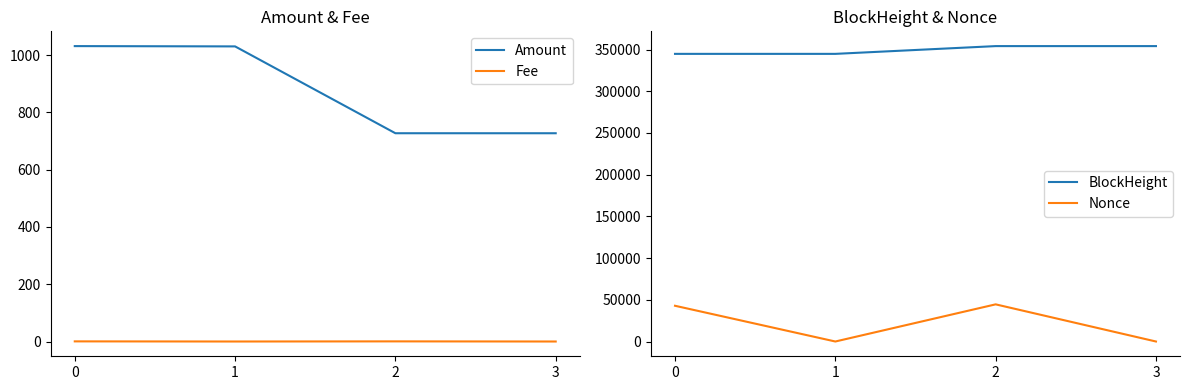

Reading left to right, list all the values displayed in this chart.

Amount: 0=1031.5	1=1030.5	2=727.3	3=727.2
Fee: 0=0.5	1=0.0	2=0.5	3=0.0
BlockHeight: 0=344839.0	1=344842.0	2=354143.0	3=354147.0
Nonce: 0=42850.0	1=0.0	2=44544.0	3=1.0